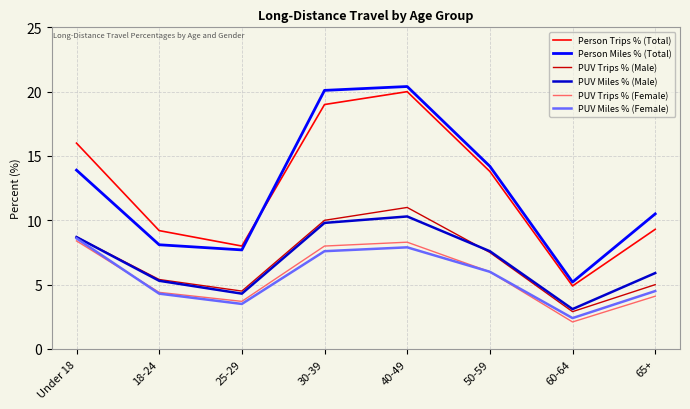

At how many categories does at least one series exceed 11?

4